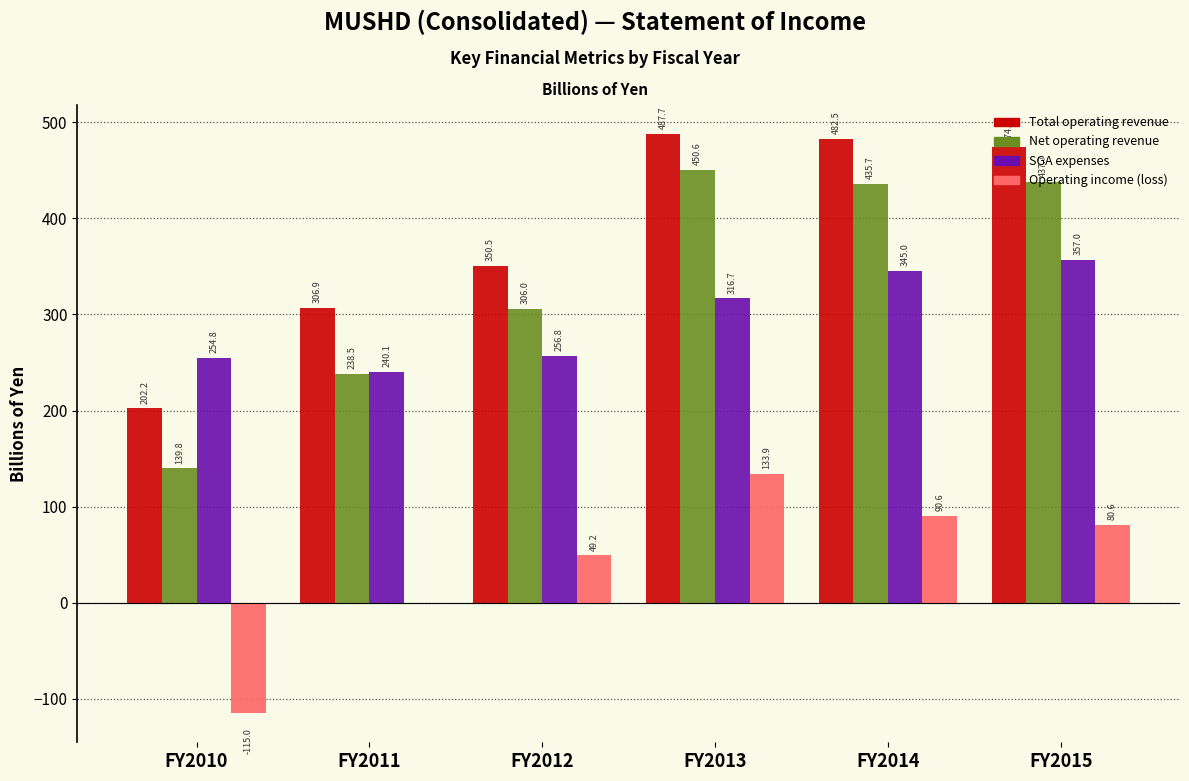

What is the sum of all Operating income (loss) values?

237.8